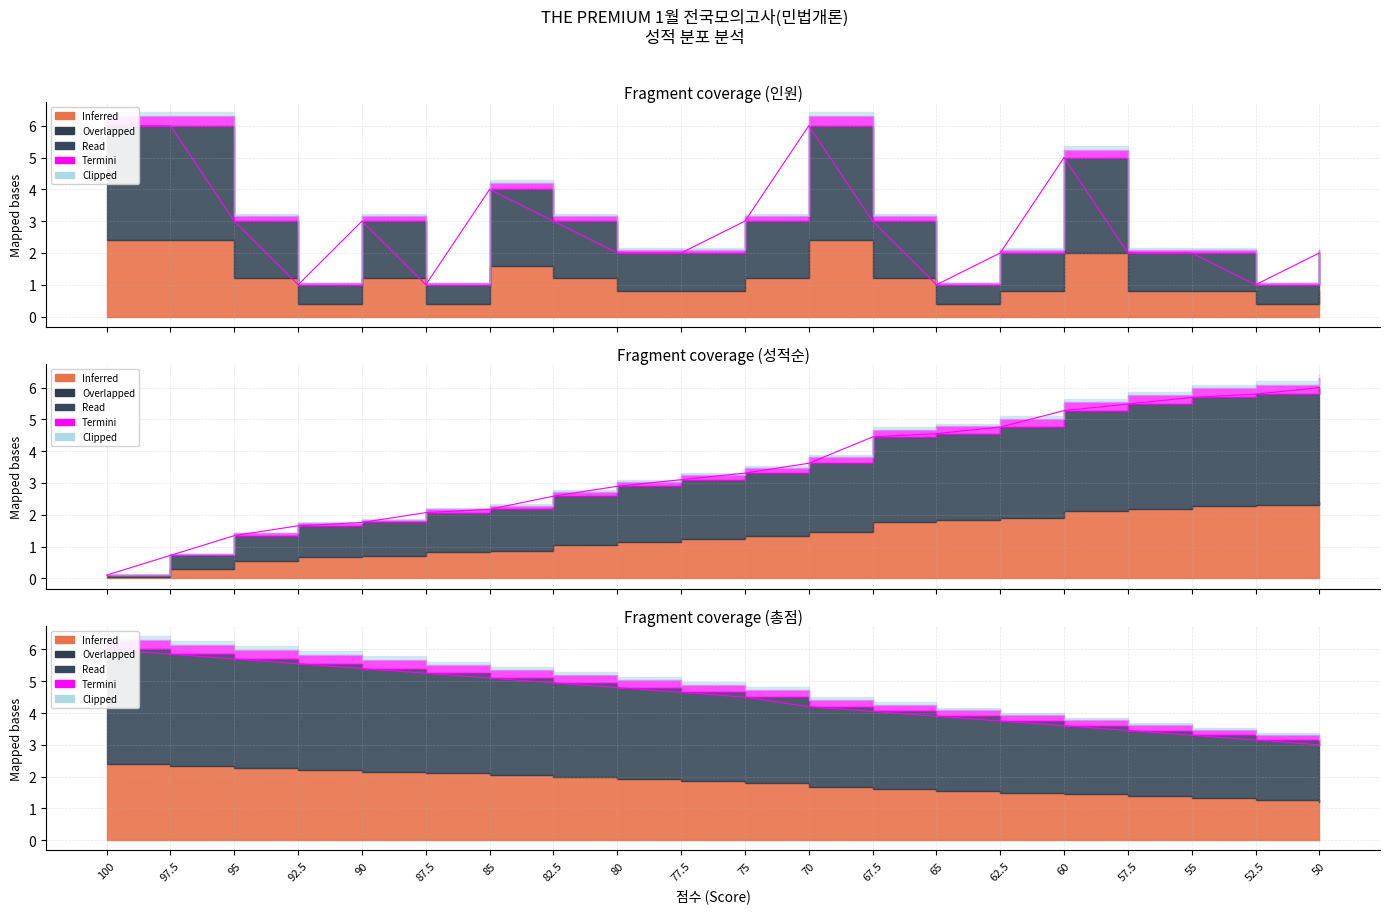

How many values in the 인원 series exceed 3?

5